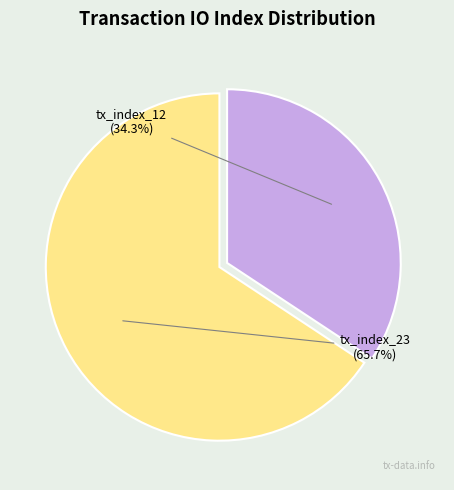

To the nearest percent, what is the difference between the largest and smallest slice percentages?

31%